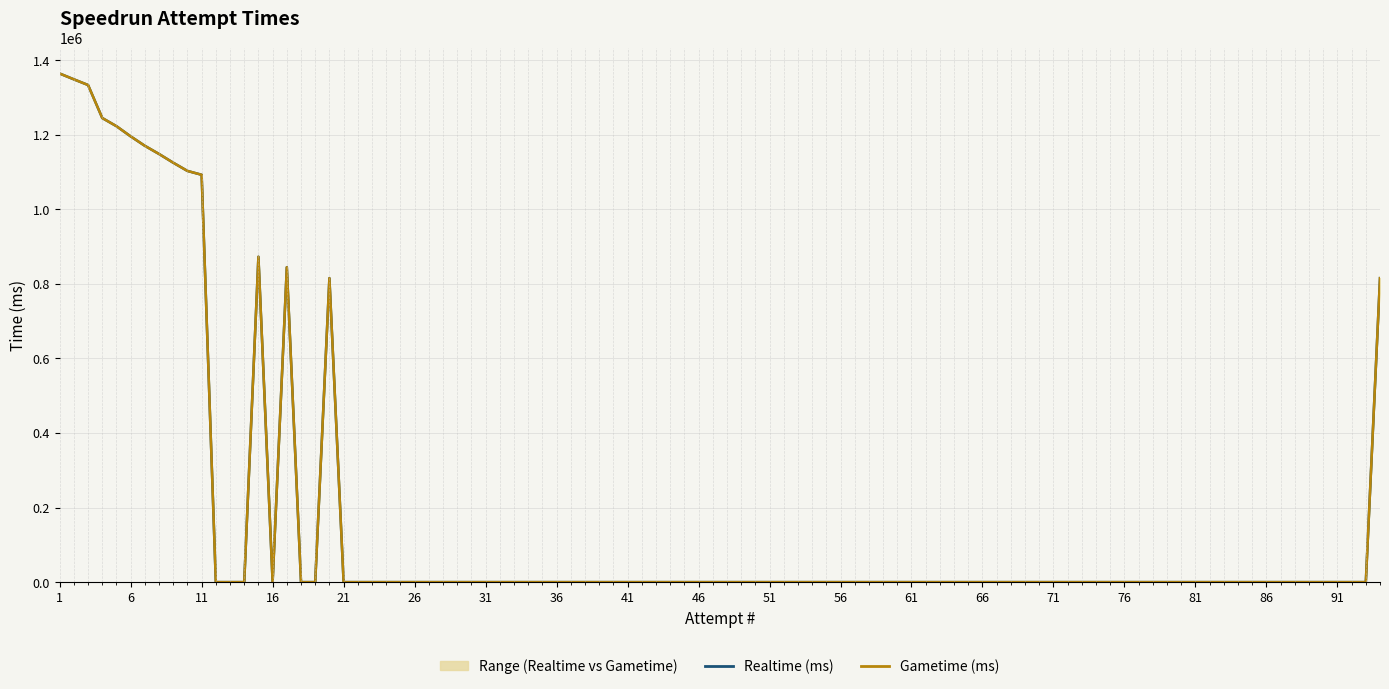

How many lines are shown in the chart?

2